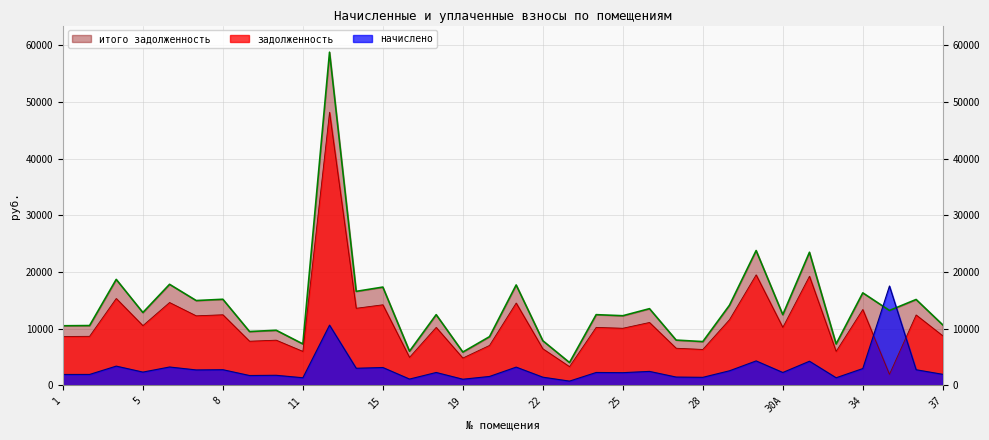

What position from the right is 28?

10